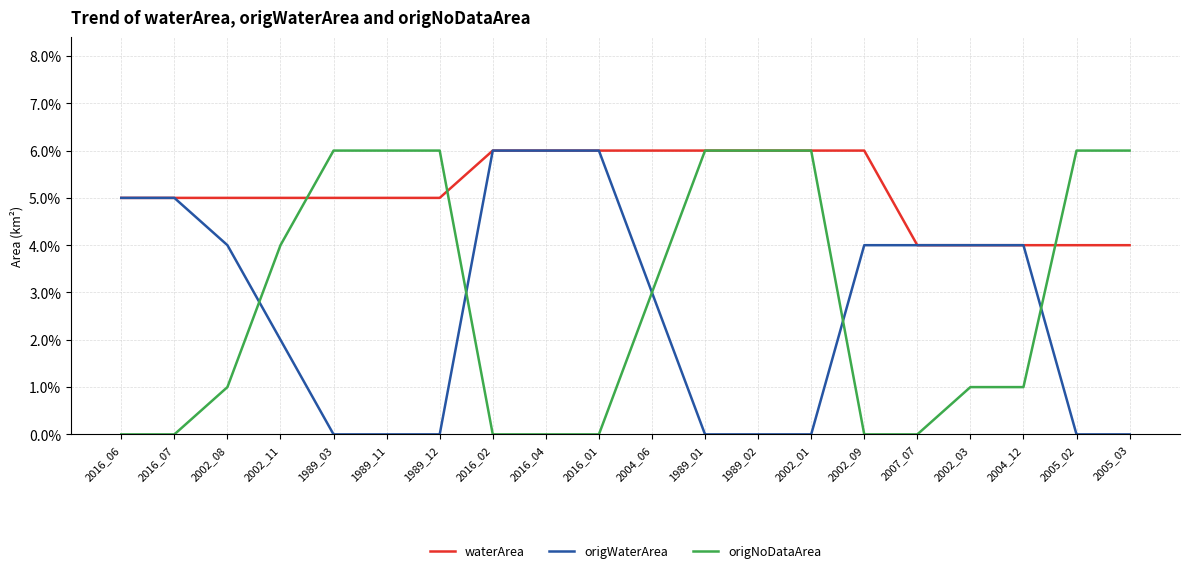

What is the label of the 19th point from the right?

2016_07